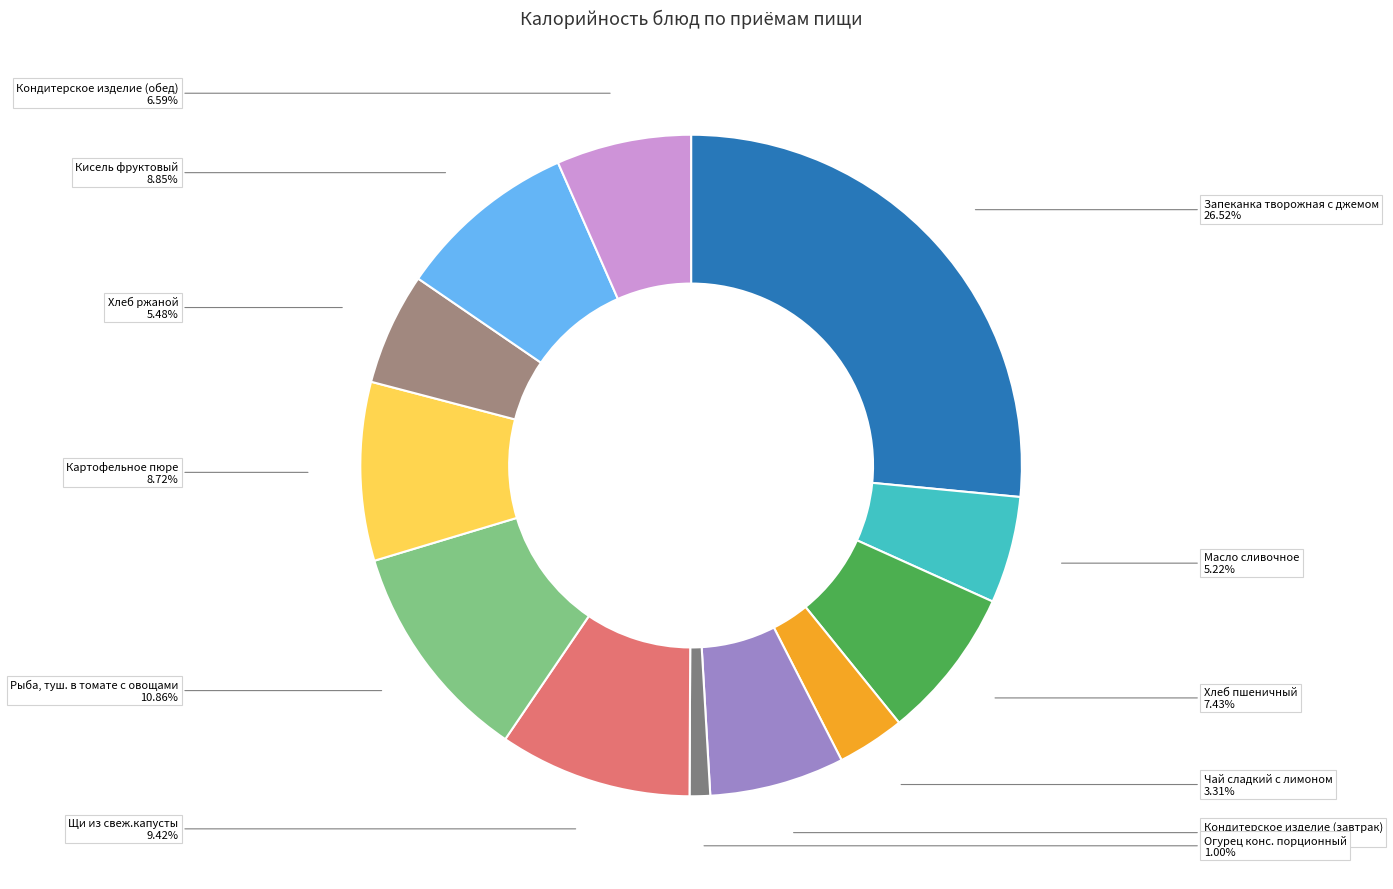

Is there any slice that represents more than half of the pie?

No